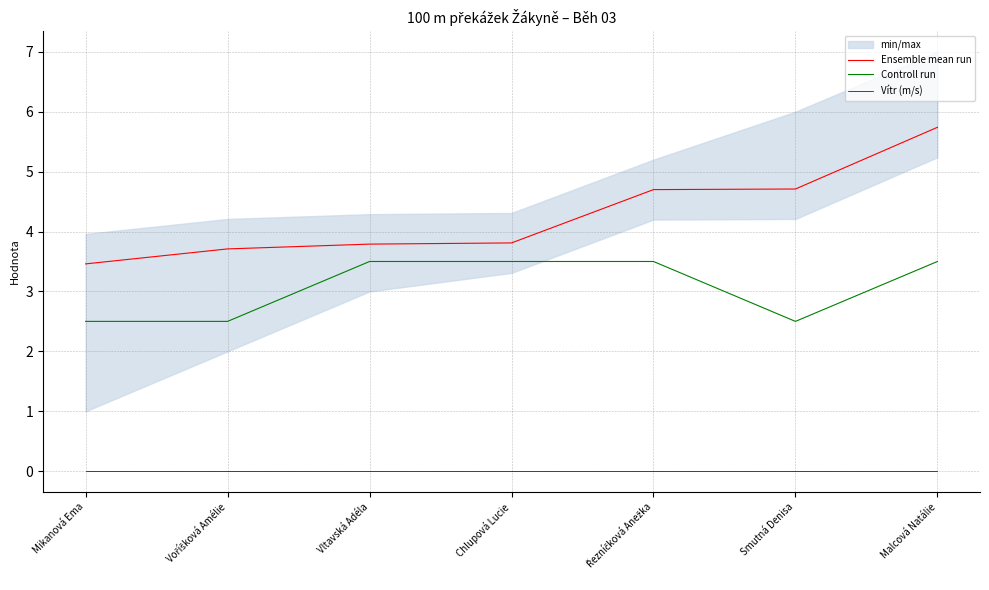

True or false: Ensemble mean run and Vítr (m/s) cross at least once.

False